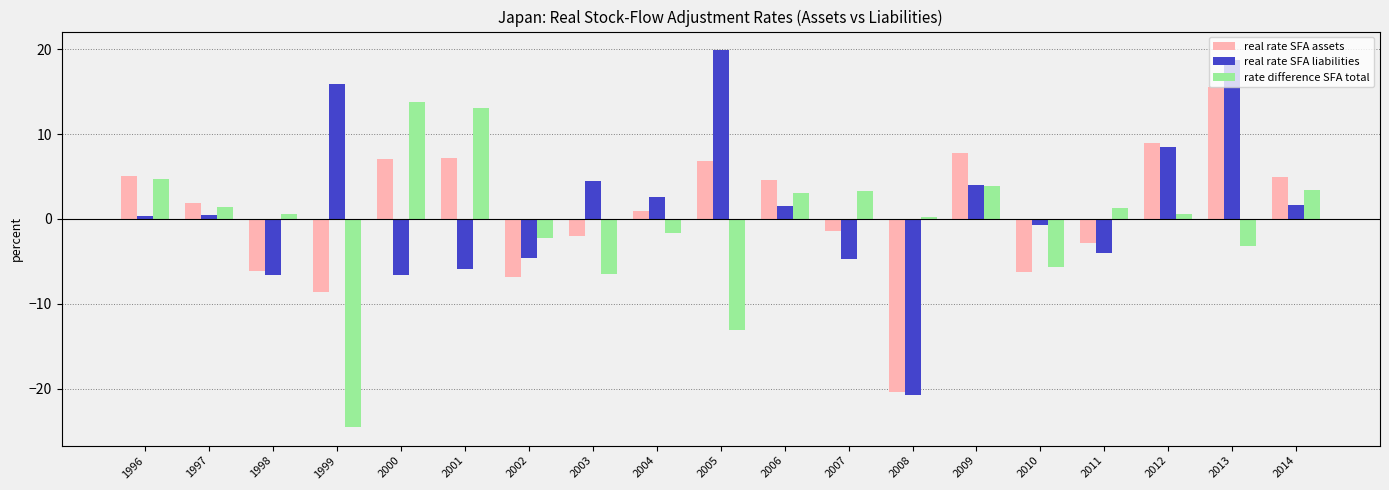

Which series has the largest total across all categories?

real rate SFA liabilities